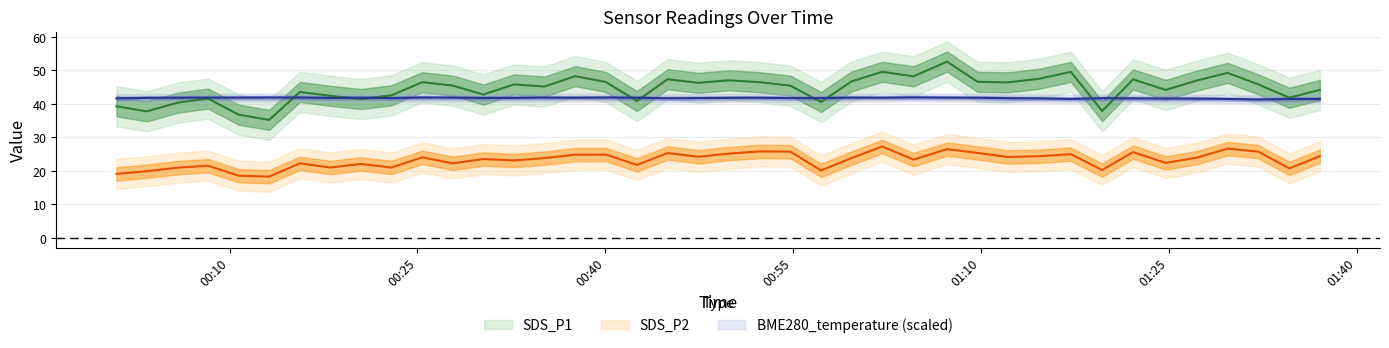

Which has a higher value, 2023/05/12 00:25:23 or 2023/05/12 01:22:09?

2023/05/12 01:22:09